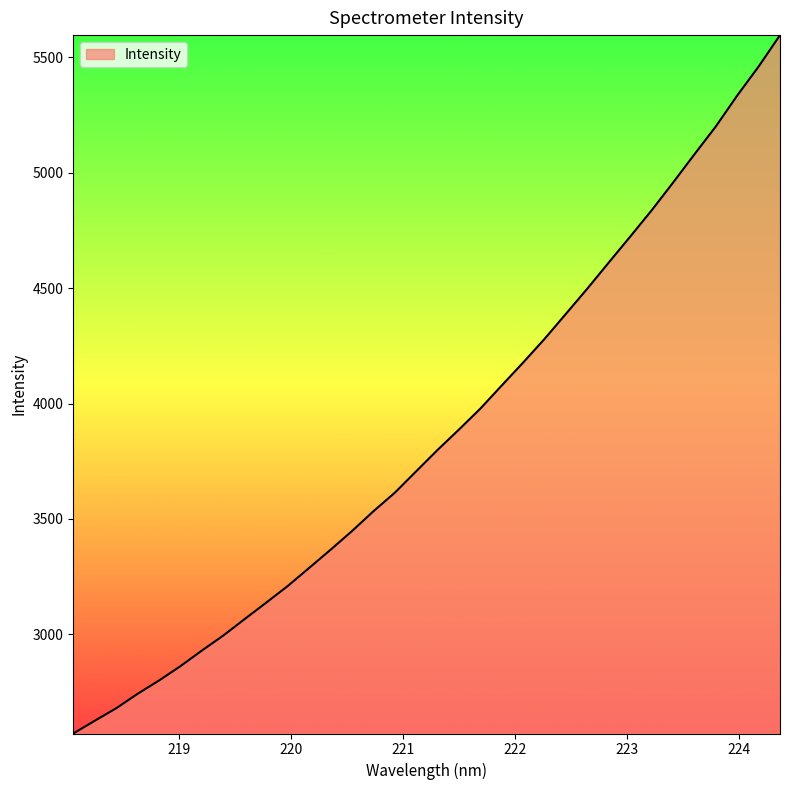

What is the greatest value displayed?

5596.8